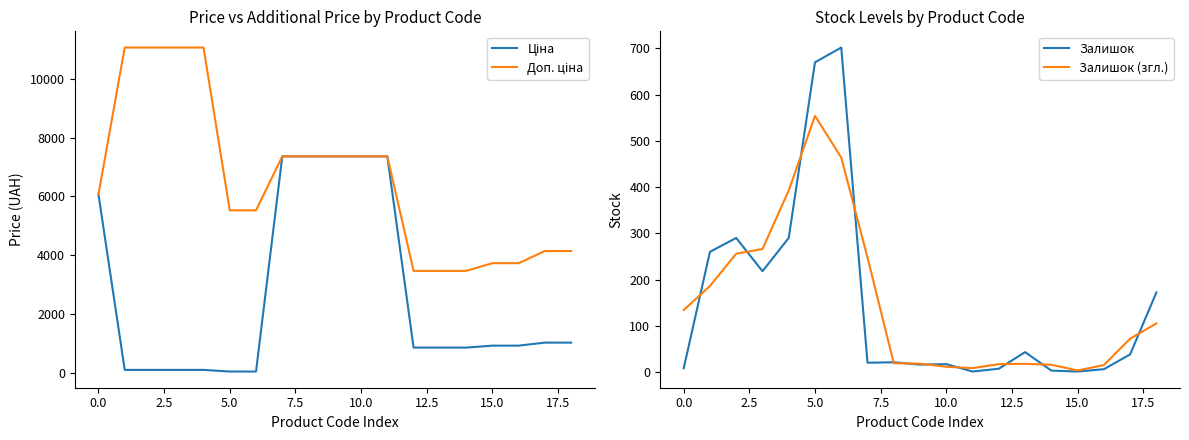

Reading left to right, extract all data points from this chart.

Ціна: 6067.2	110.5	110.5	110.5	110.5	55.3	55.3	7360.2	7360.2	7360.2	7360.2	7360.2	868.0	868.0	868.0	933.5	933.5	1036.5	1036.5
Доп. ціна: 6067.2	11055.0	11055.0	11055.0	11055.0	5528.0	5528.0	7360.2	7360.2	7360.2	7360.2	7360.2	3472.1	3472.1	3472.1	3734.2	3734.2	4145.9	4145.9
Залишок: 8.0	260.0	290.0	218.0	290.0	670.0	702.0	20.0	21.0	16.0	17.0	1.0	7.0	43.0	3.0	1.0	6.0	38.0	172.0
Залишок (згл.): 134.0	186.0	256.0	266.0	392.7	554.0	464.0	247.7	19.0	18.0	11.3	8.3	17.0	17.7	15.7	3.3	15.0	72.0	105.0